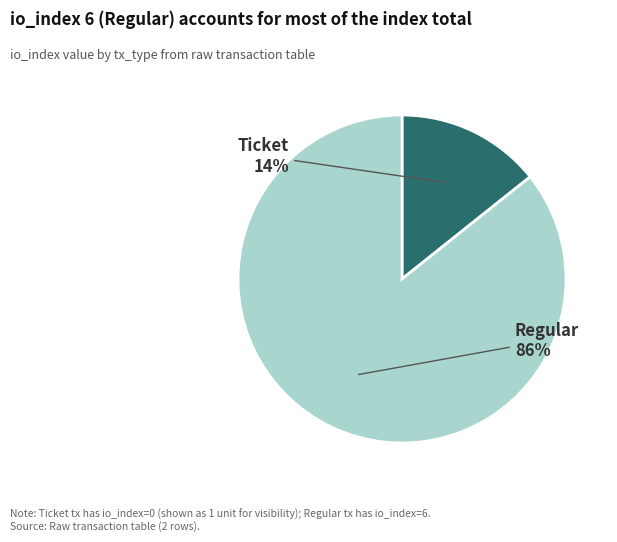

Is there any slice that represents more than half of the pie?

Yes